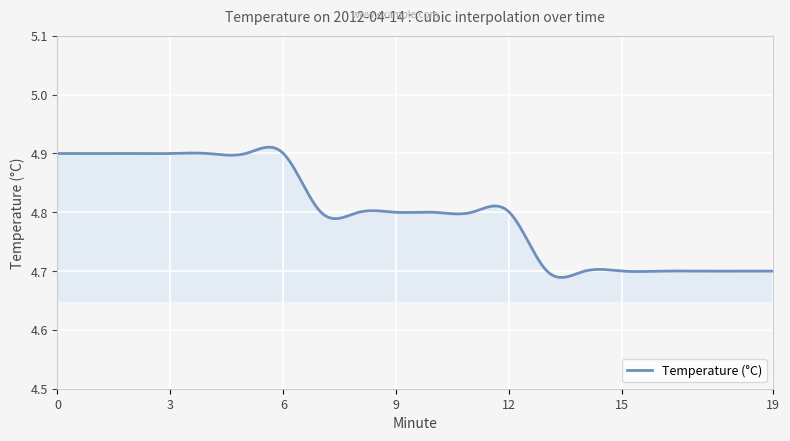

Reading left to right, list all the values displayed in this chart.

0=4.9	1=4.9	2=4.9	3=4.9	4=4.9	5=4.9	6=4.9	7=4.8	8=4.8	9=4.8	10=4.8	11=4.8	12=4.8	13=4.7	14=4.7	15=4.7	16=4.7	17=4.7	18=4.7	19=4.7